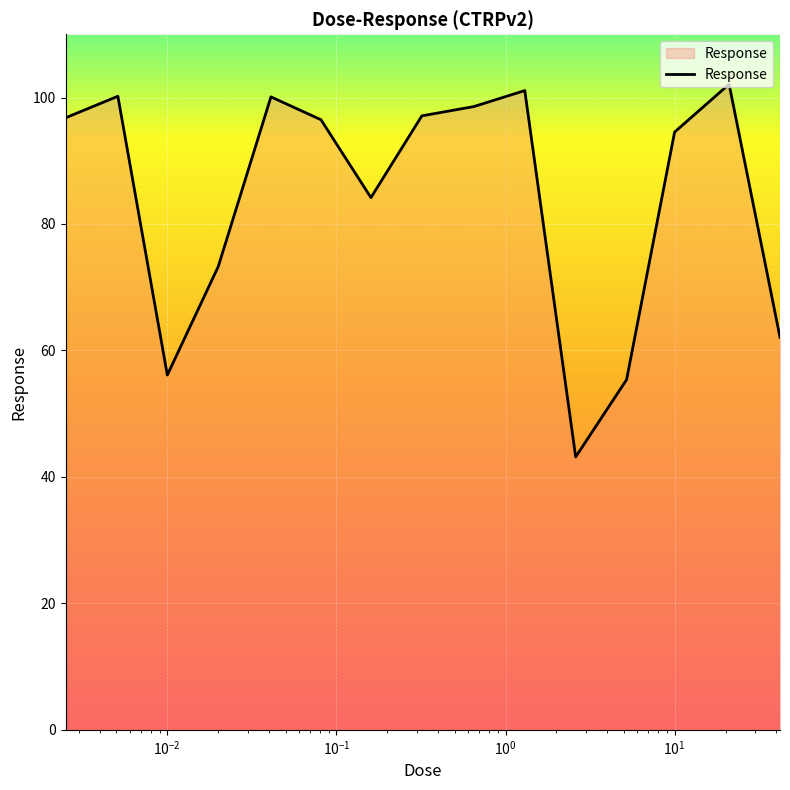

What is the smallest value displayed?

43.2